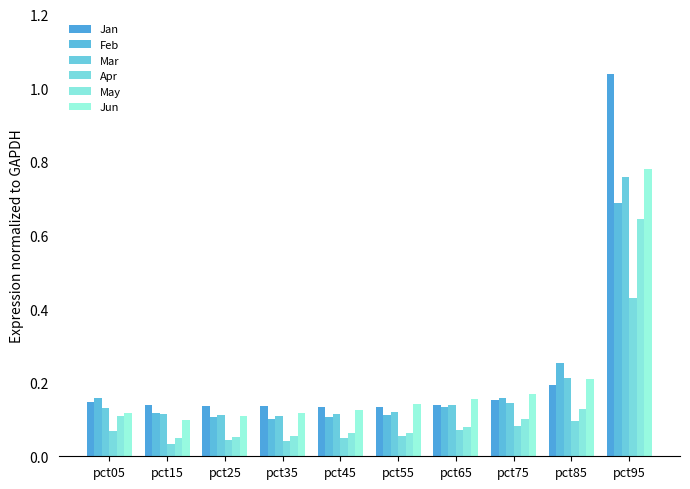

What is the sum of the Mar values at pct65 and pct55?

0.3